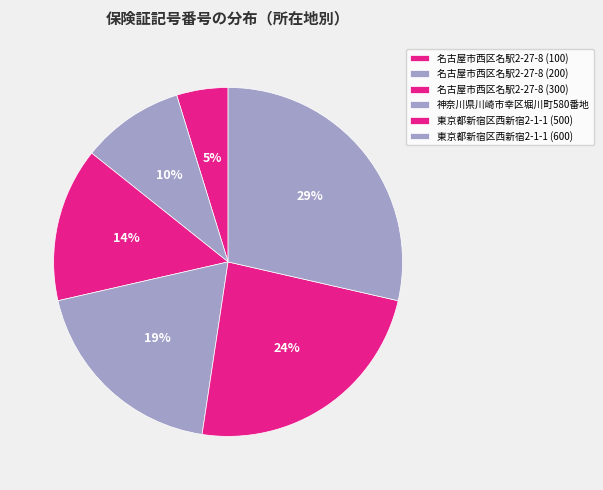

To the nearest percent, what is the difference between the 名古屋市西区名駅2-27-8 (200) and 東京都新宿区西新宿2-1-1 (600) slice percentages?

19%